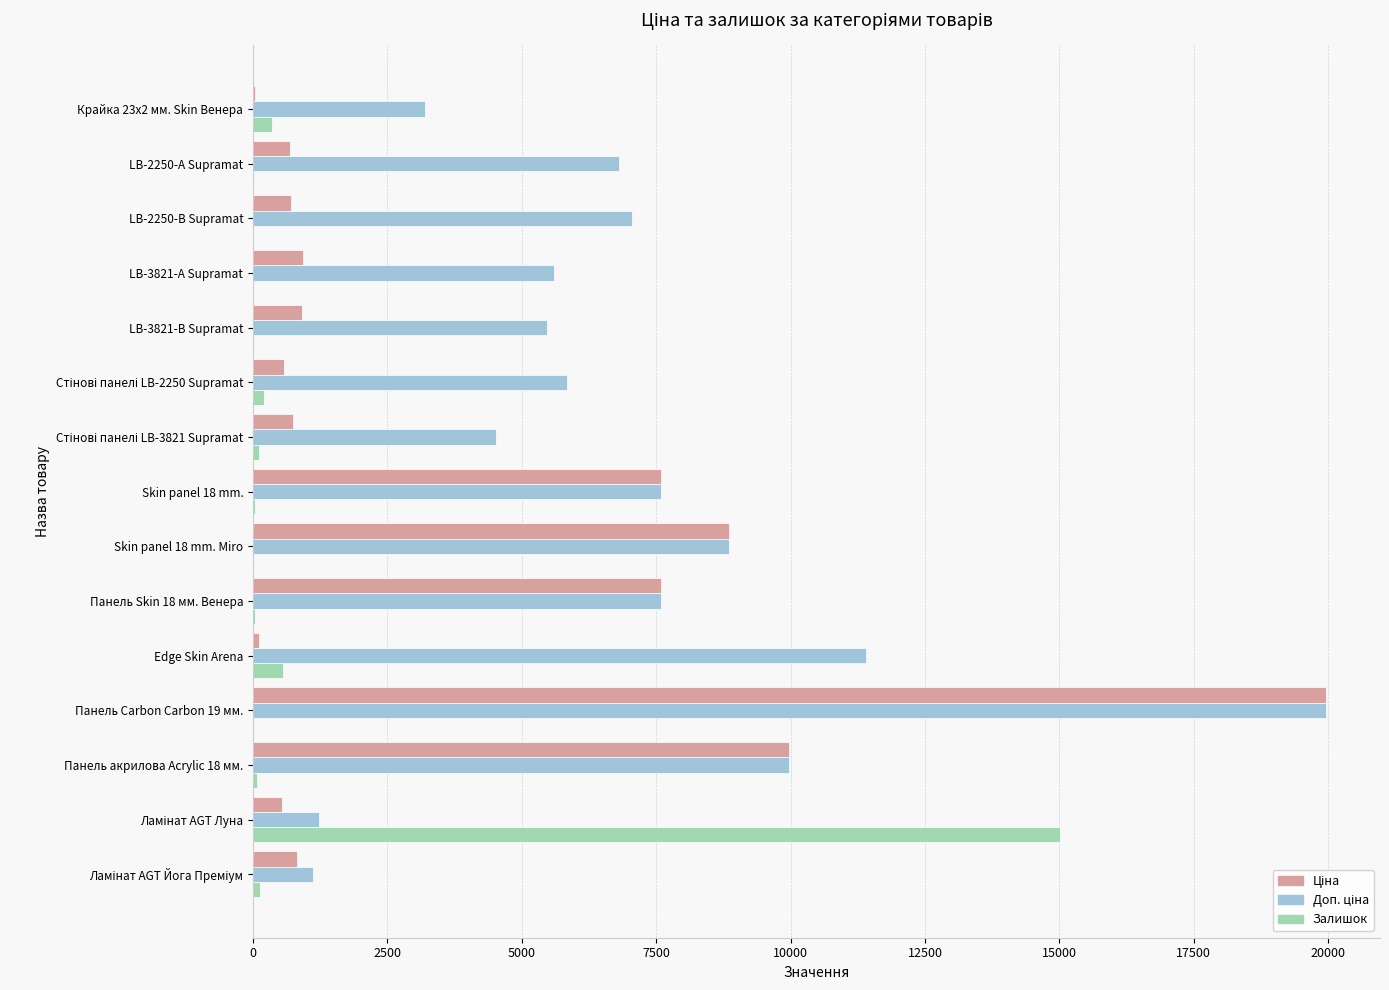

At which category is the sum across all series the highest?

Панель Carbon Carbon 19 мм.